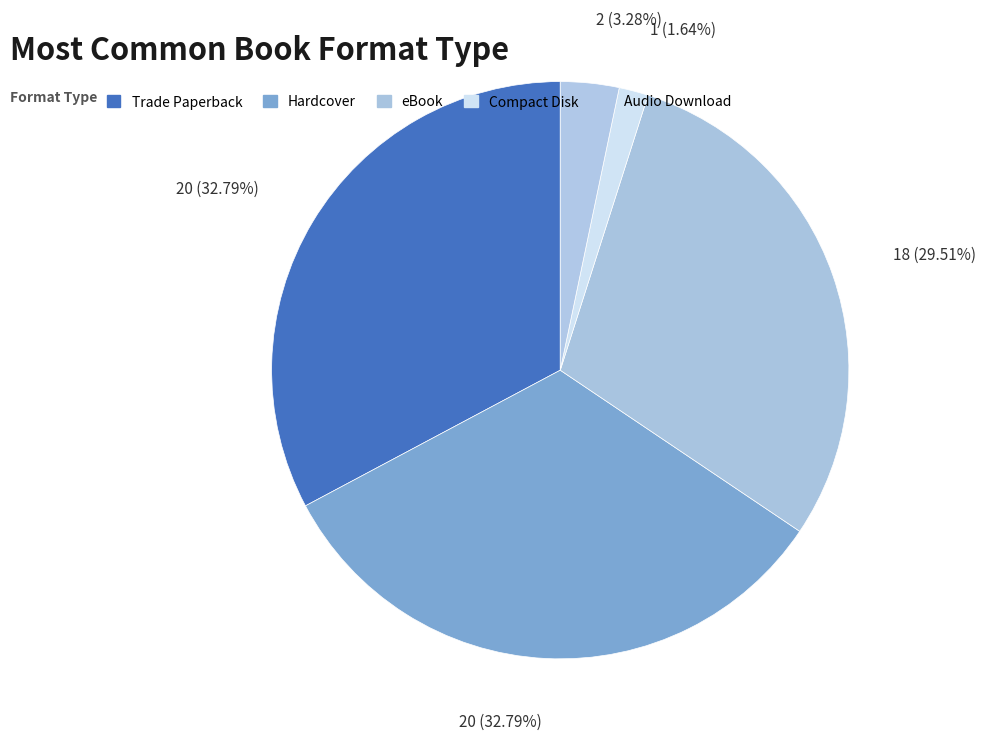

Do Hardcover and Audio Download together represent more than half of the pie?

No